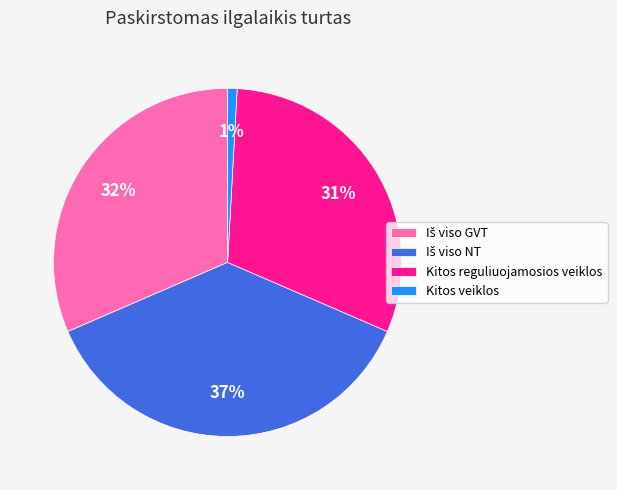

To the nearest percent, what is the difference between the largest and smallest slice percentages?

36%